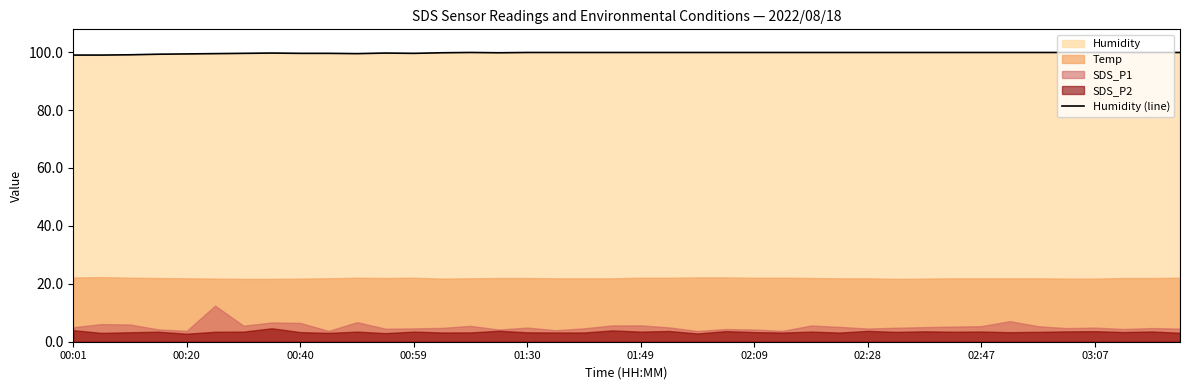

What is the maximum value for Humidity (line)?

99.9